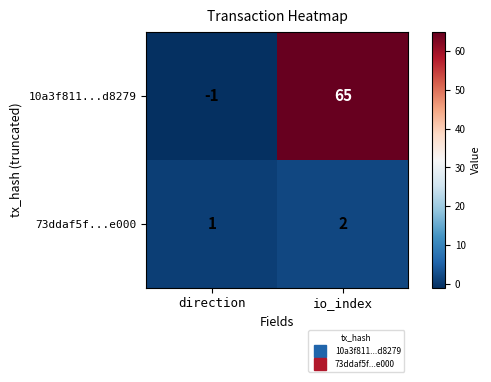

What is the spread (max minus min) of values at direction?

2